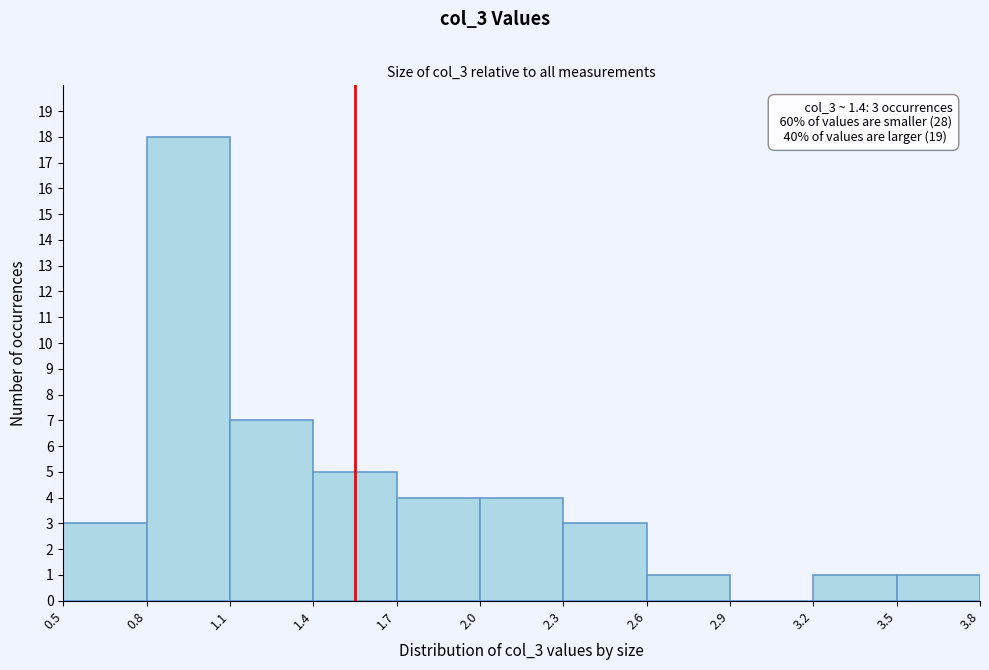

Over which range of the x-axis is the bar tallest?

0.8 to 1.1